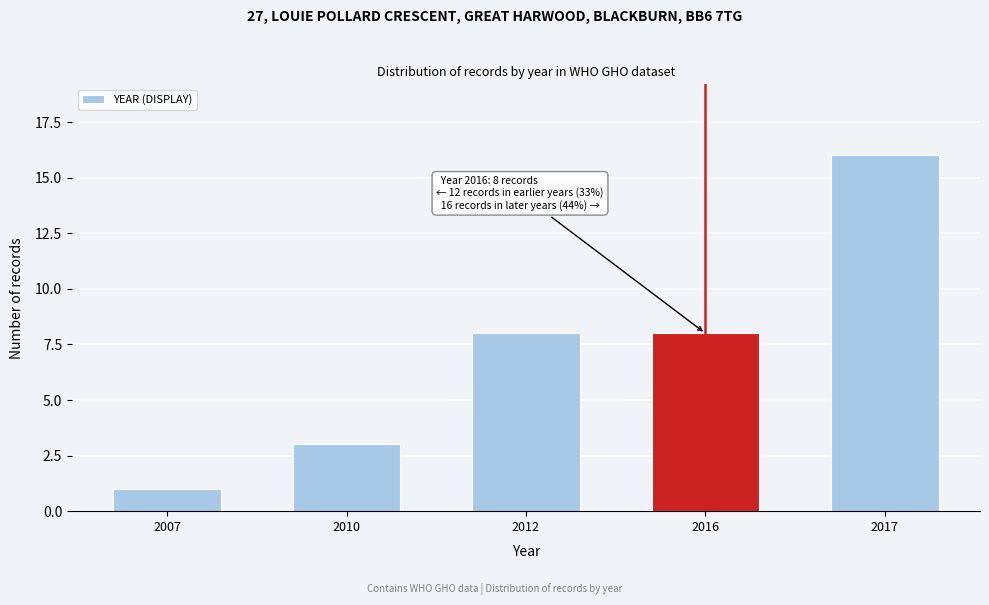

Reading right to left, transcribe all the data shown in this chart.

2017=16	2016=8	2012=8	2010=3	2007=1